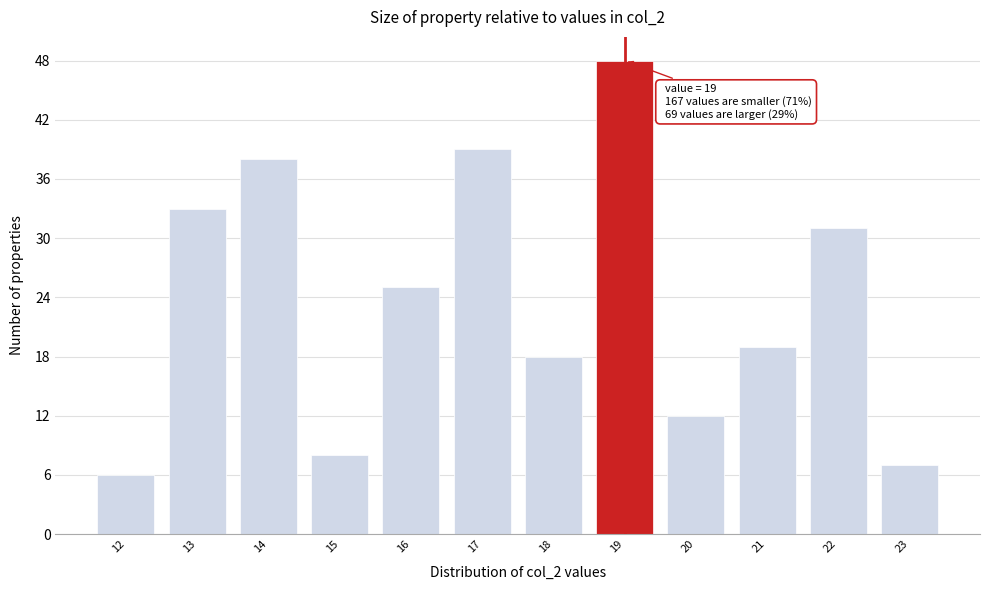

Reading left to right, list all the values displayed in this chart.

12=6	13=33	14=38	15=8	16=25	17=39	18=18	19=48	20=12	21=19	22=31	23=7